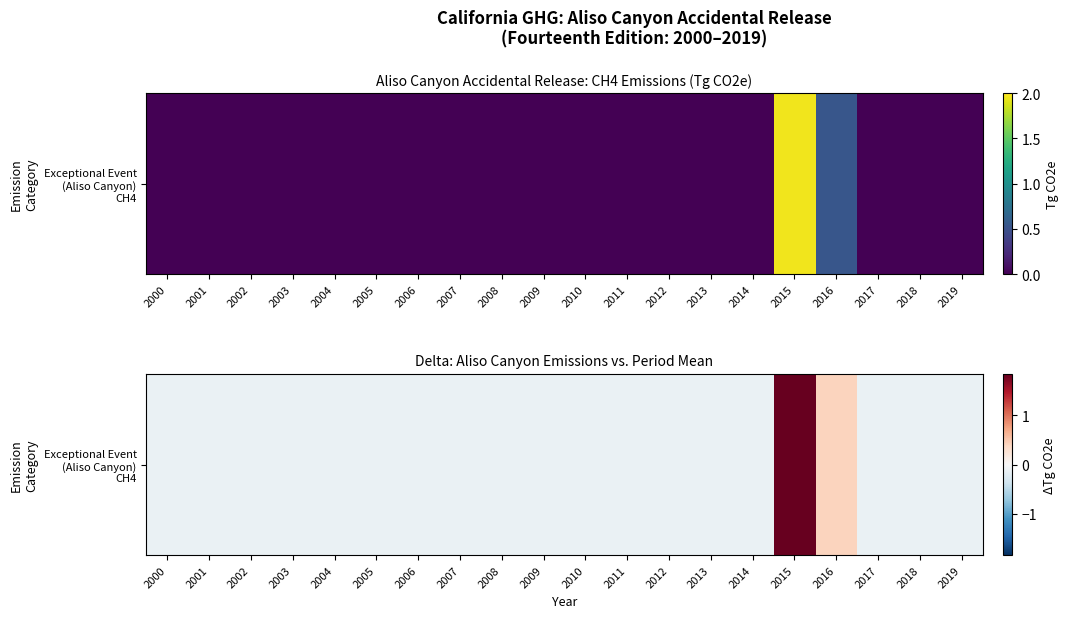

How many positive values are there?

2